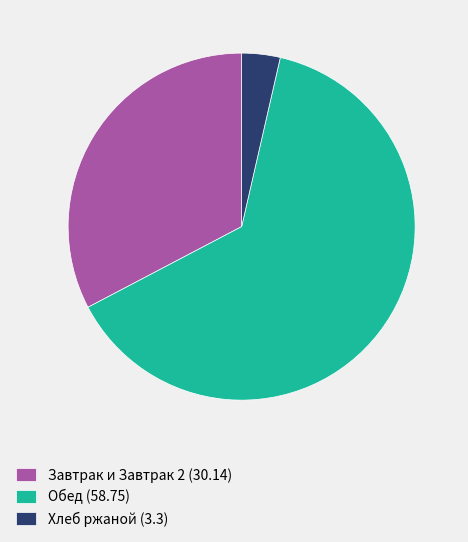

The Хлеб ржаной (3.3) slice represents 4% of the pie. True or false?

True